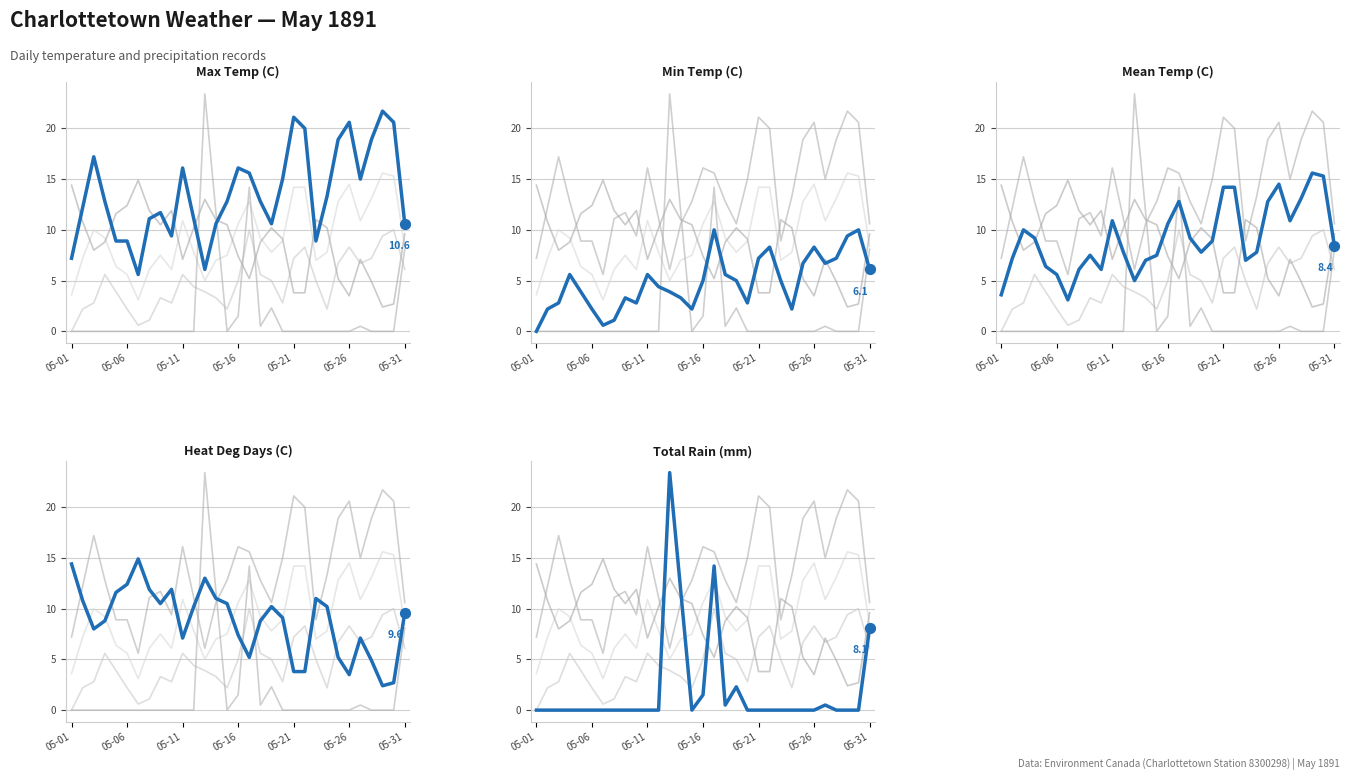

What are all the series names shown in the legend?

Min Temp (C), Mean Temp (C), Heat Deg Days (C), Total Rain (mm), Max Temp (C)